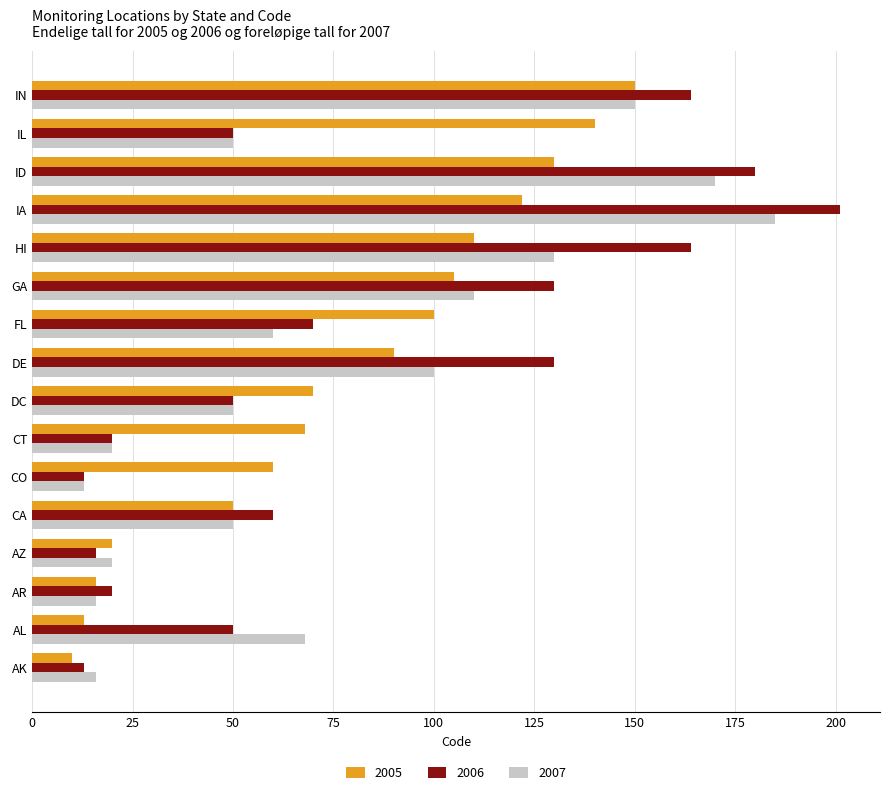

How many categories are shown in the chart?

16